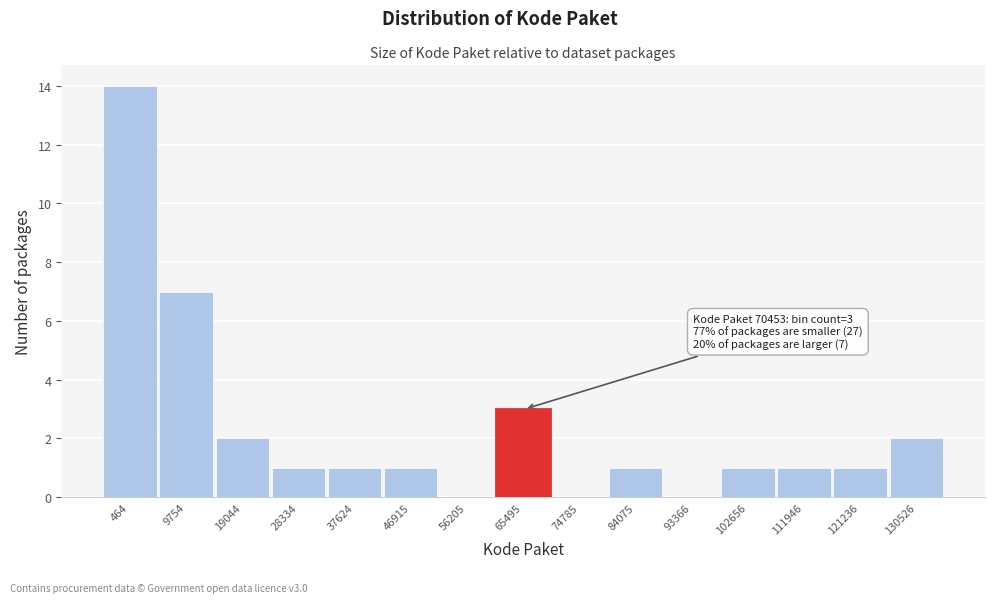

Reading left to right, what are all the values shown in this chart?

464=14	9754=7	19044=2	28334=1	37624=1	46915=1	56205=0	65495=3	74785=0	84075=1	93366=0	102656=1	111946=1	121236=1	130526=2